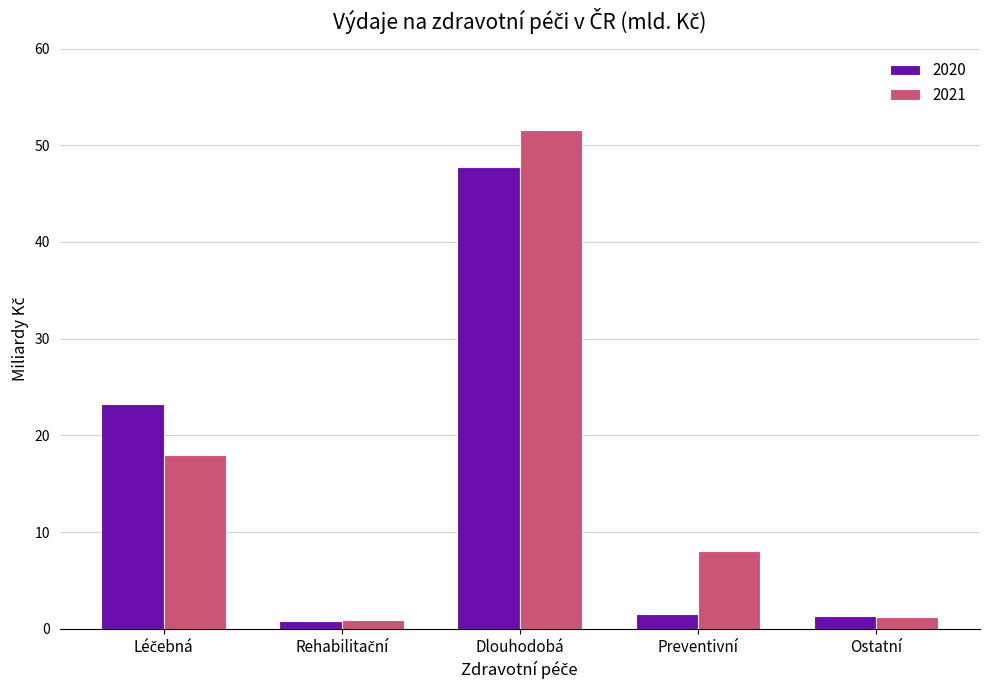

How many bars are there in total?

10